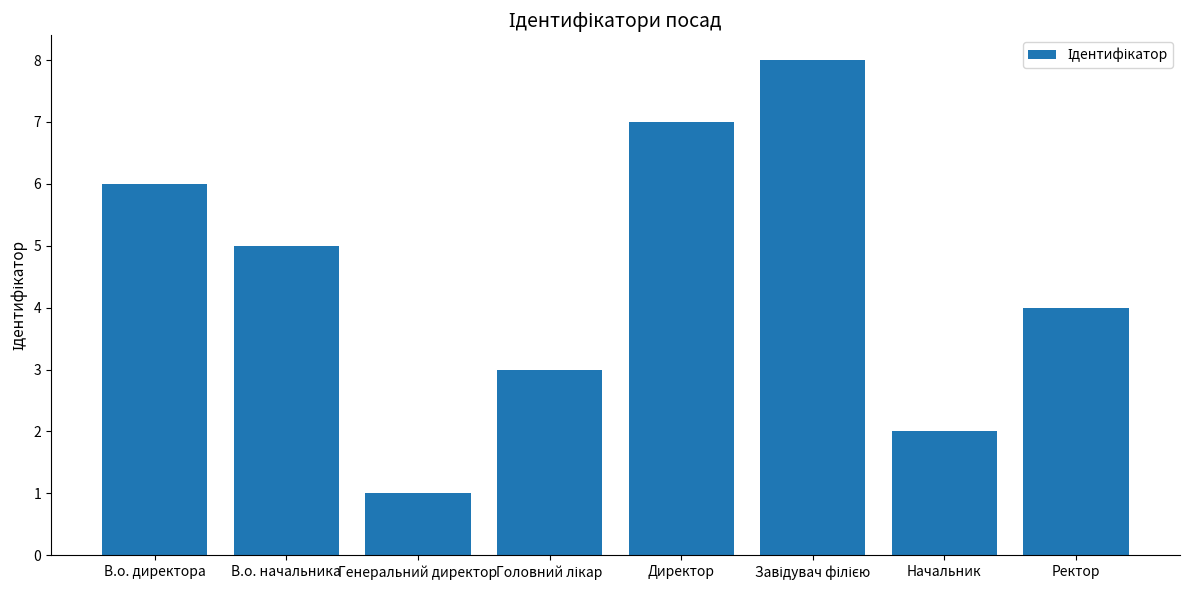

What is the difference between the second highest and minimum values?

6